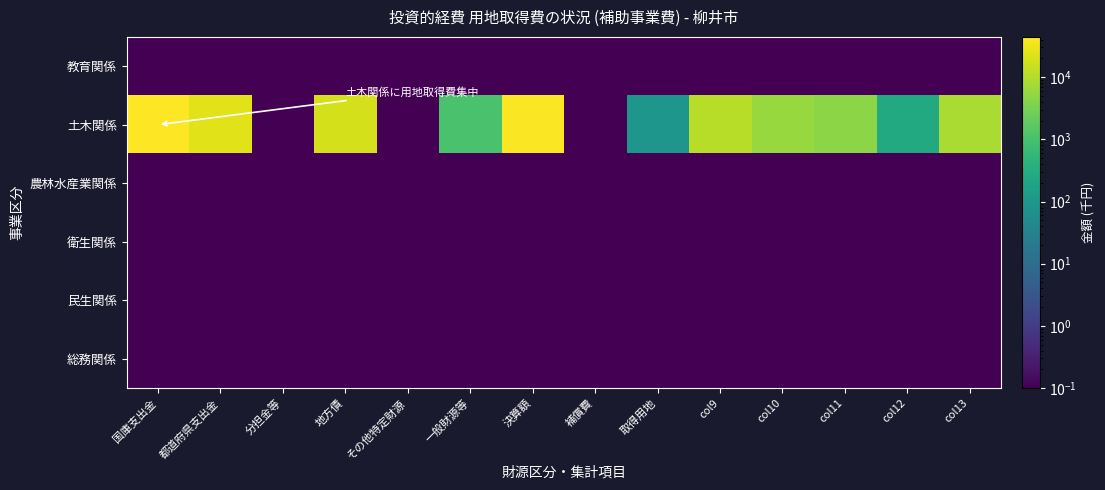

Which category has the lowest value across all series?

国庫支出金